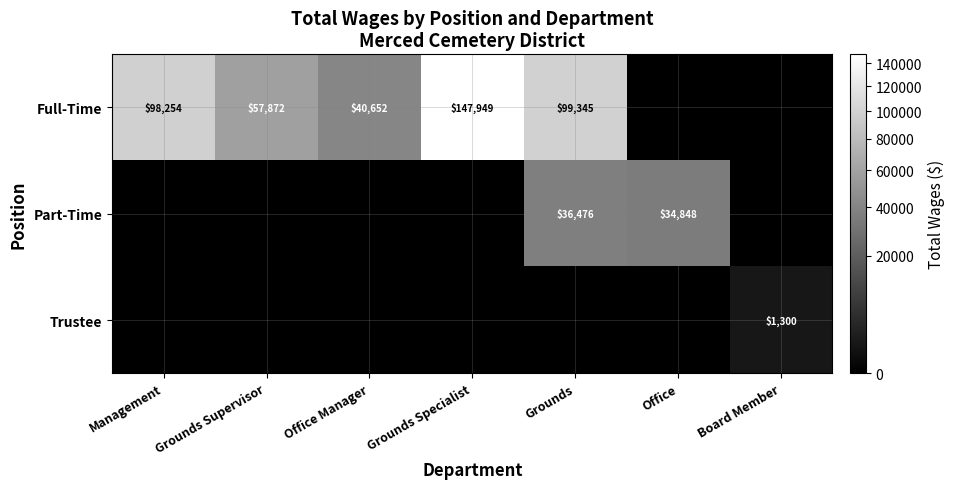

True or false: Part-Time has a value of 36476 at Grounds.

True